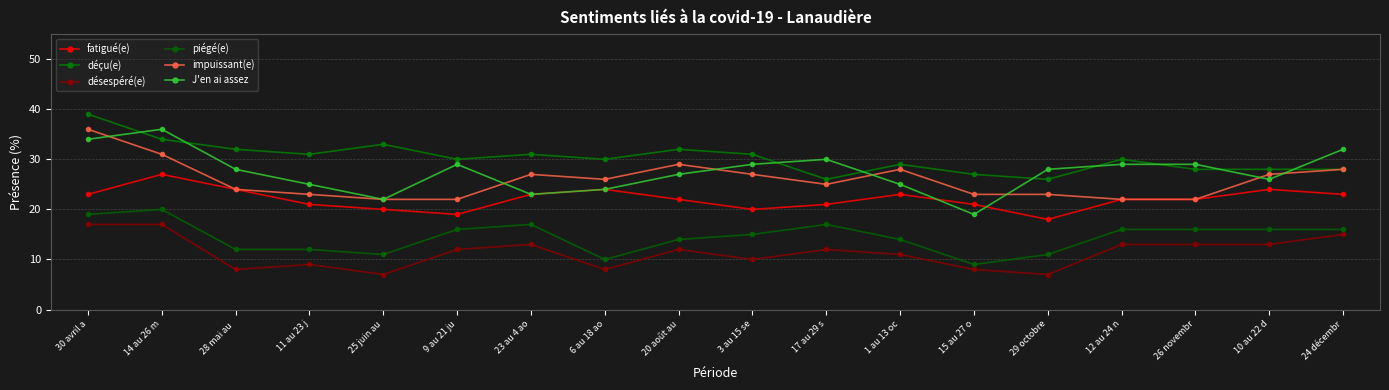

True or false: désespéré(e) and impuissant(e) cross at least once.

False